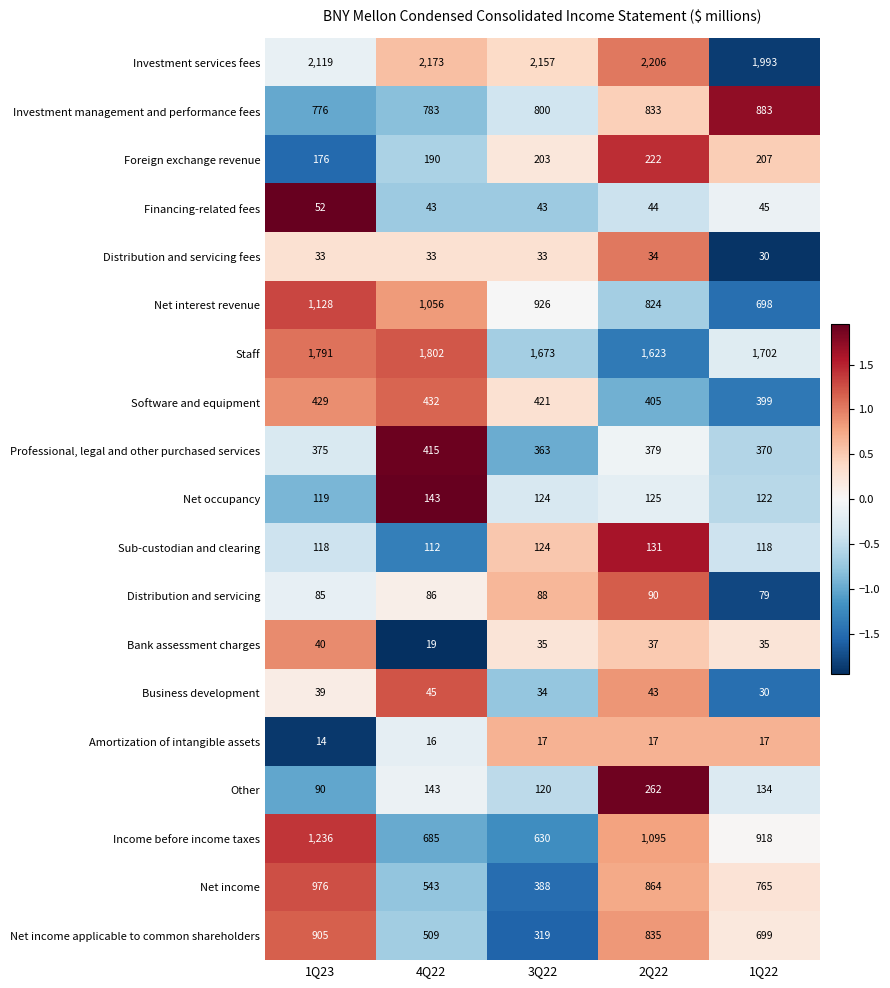

At which category is the sum across all series the highest?

1Q23